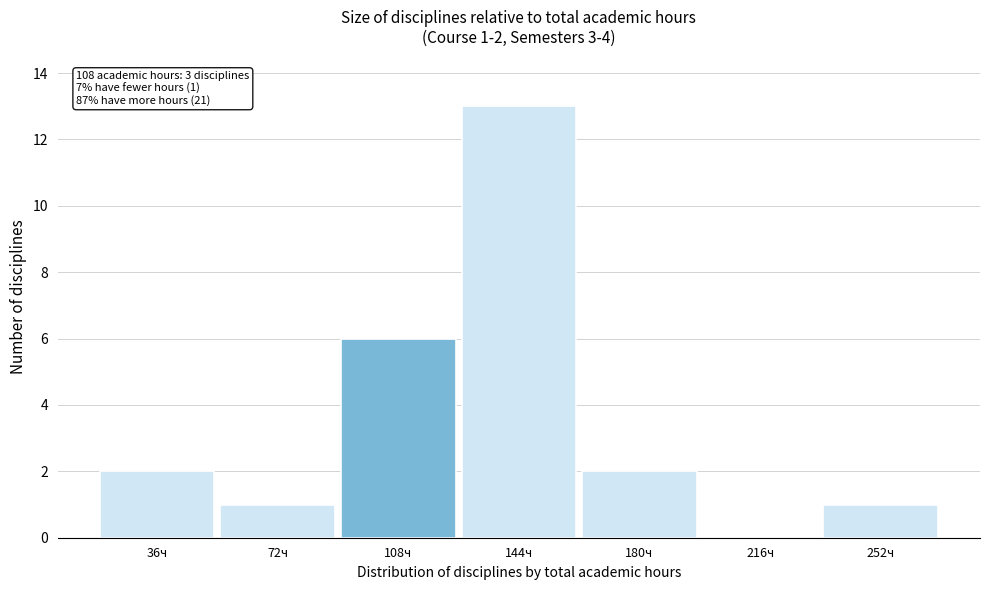

Reading right to left, list all the values displayed in this chart.

252ч=1	216ч=0	180ч=2	144ч=13	108ч=6	72ч=1	36ч=2